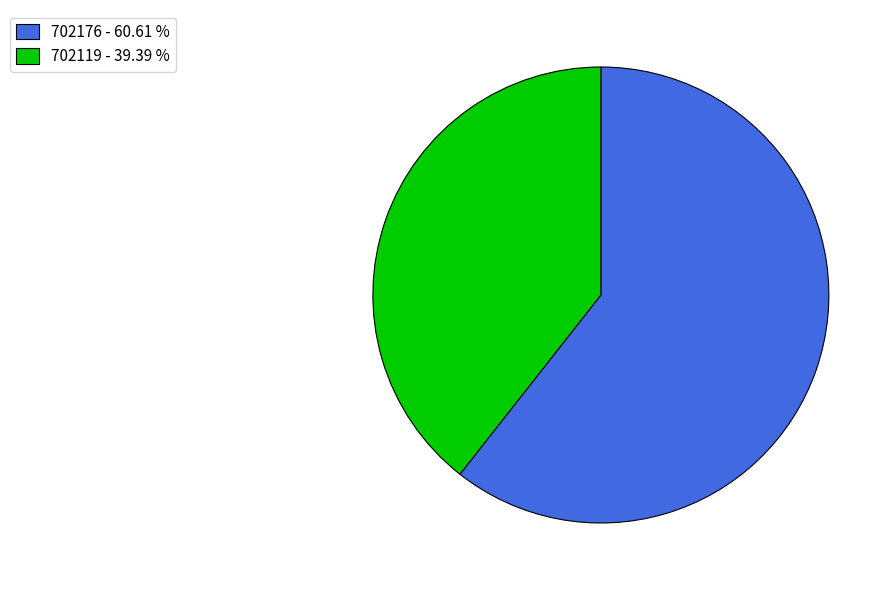

Does 702119 account for over 50% of the chart?

No